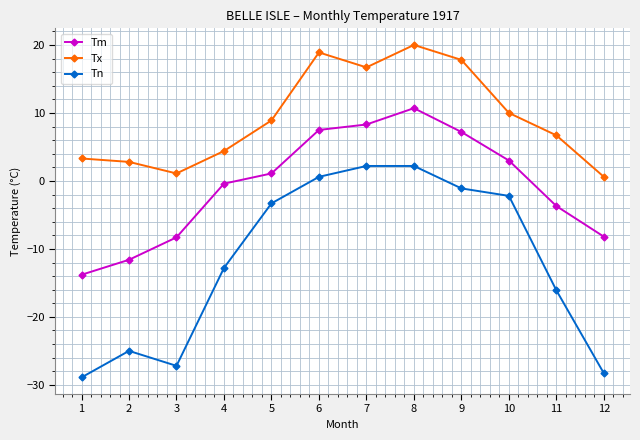

What is the difference between the maximum and second lowest values in the Tn series?

30.5